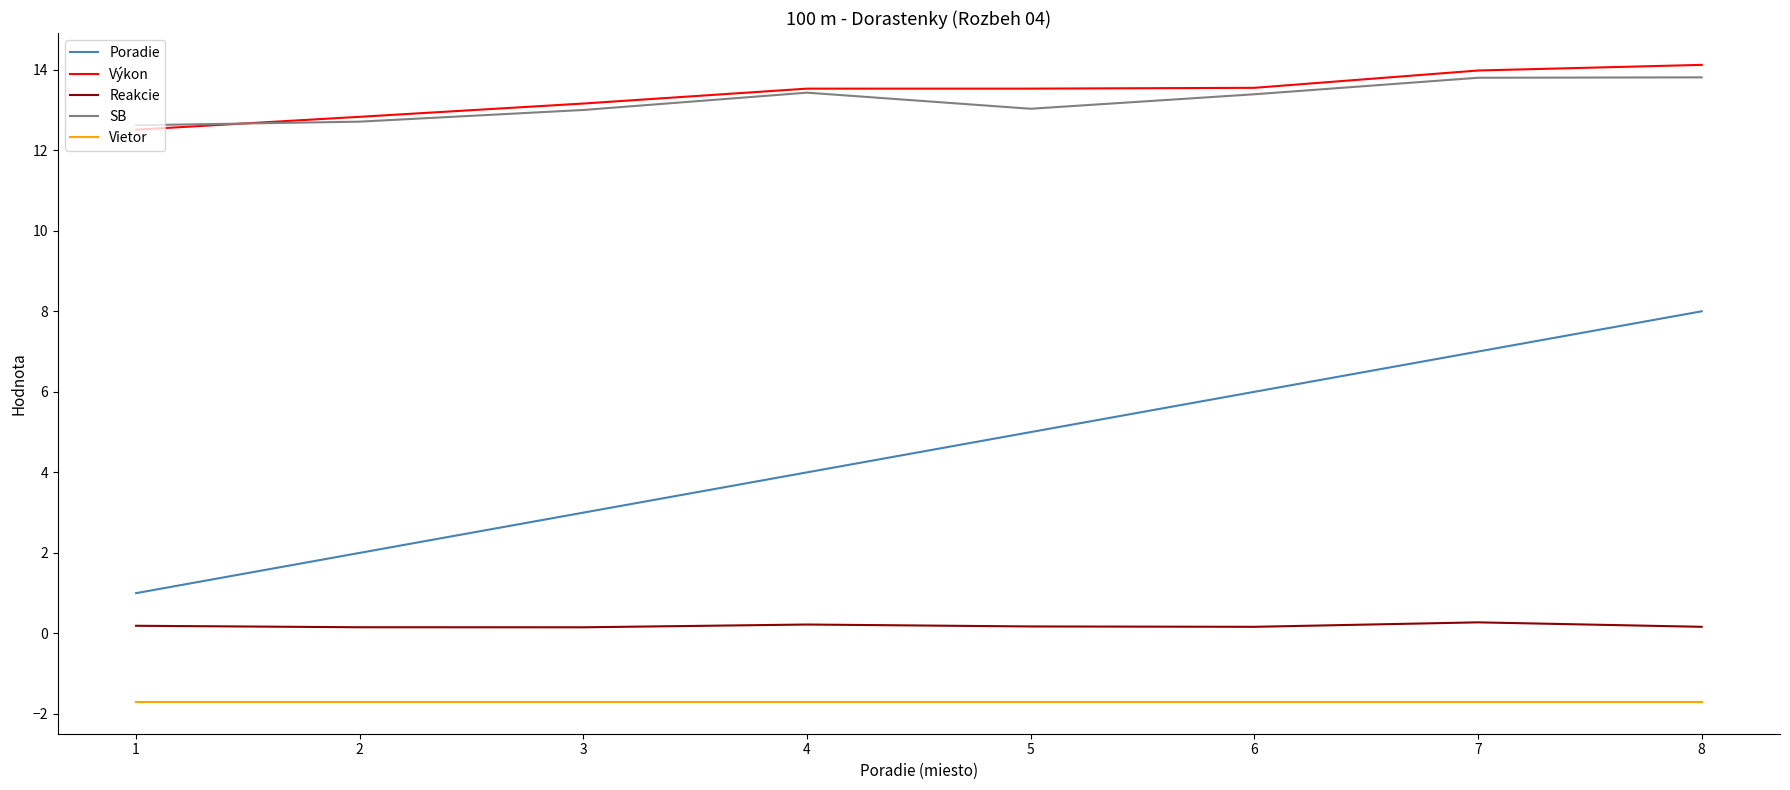

List the labels in order of Poradie value, smallest first.

1, 2, 3, 4, 5, 6, 7, 8